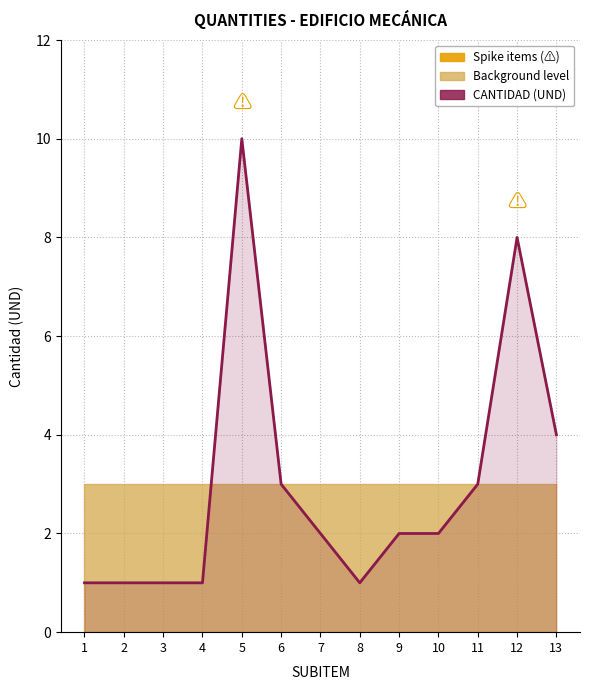

The value at 7 is 0. True or false?

False